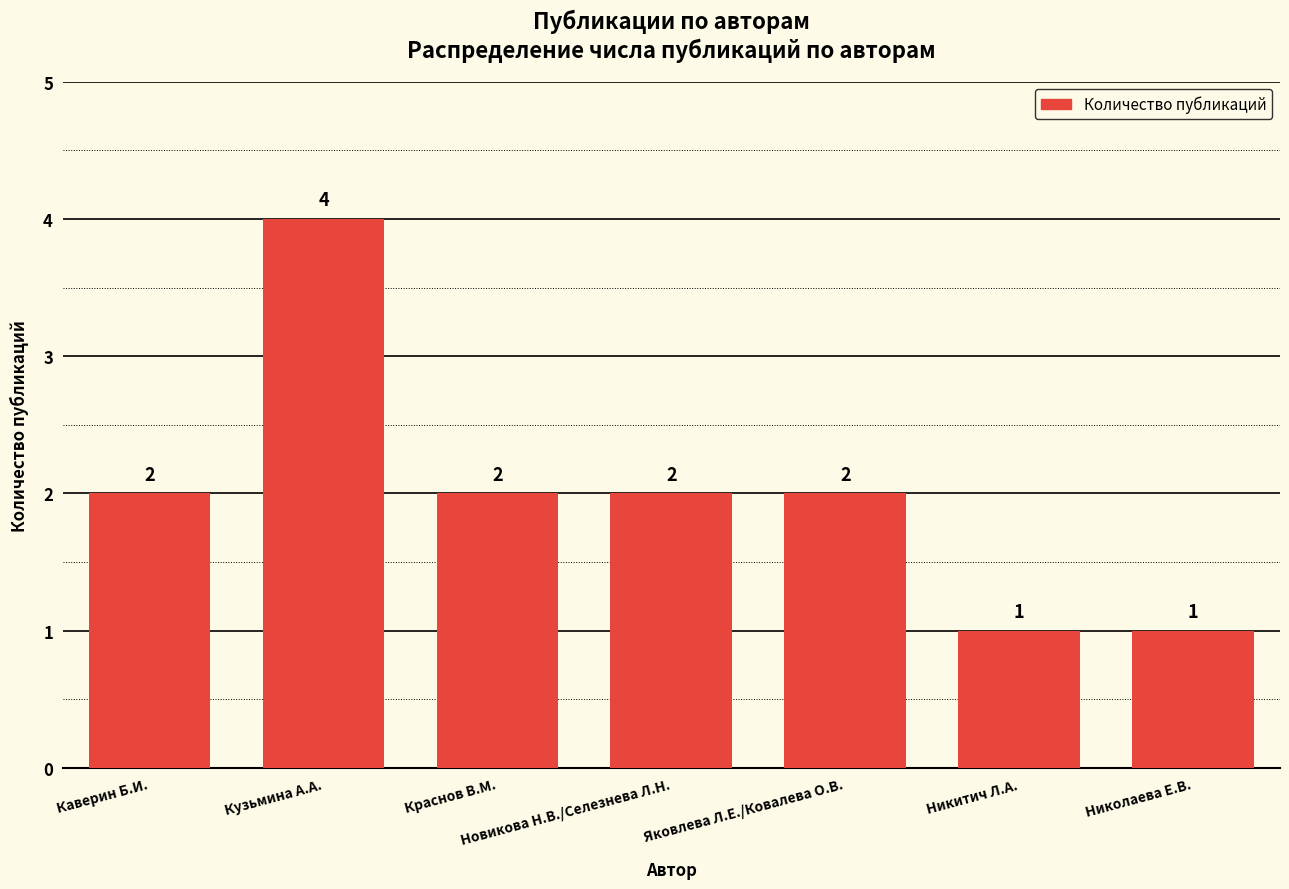

How many values are between 1 and 2?

6